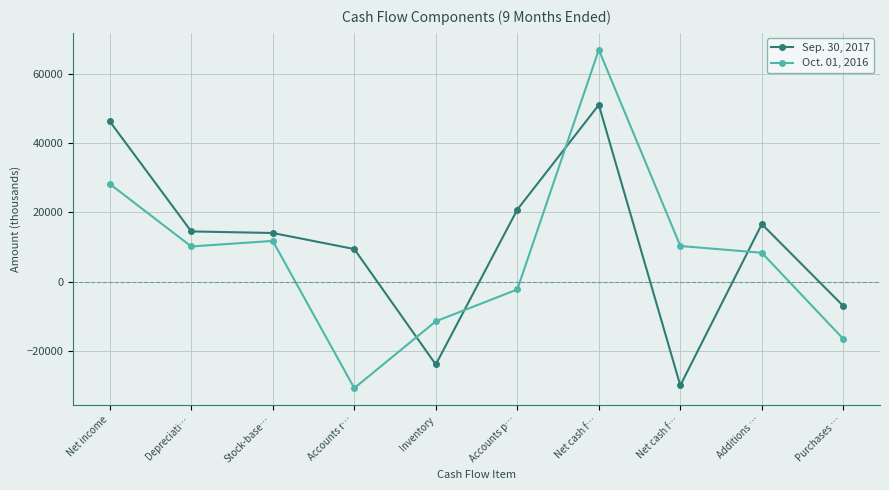

Is this an area chart (filled region under the line)?

No